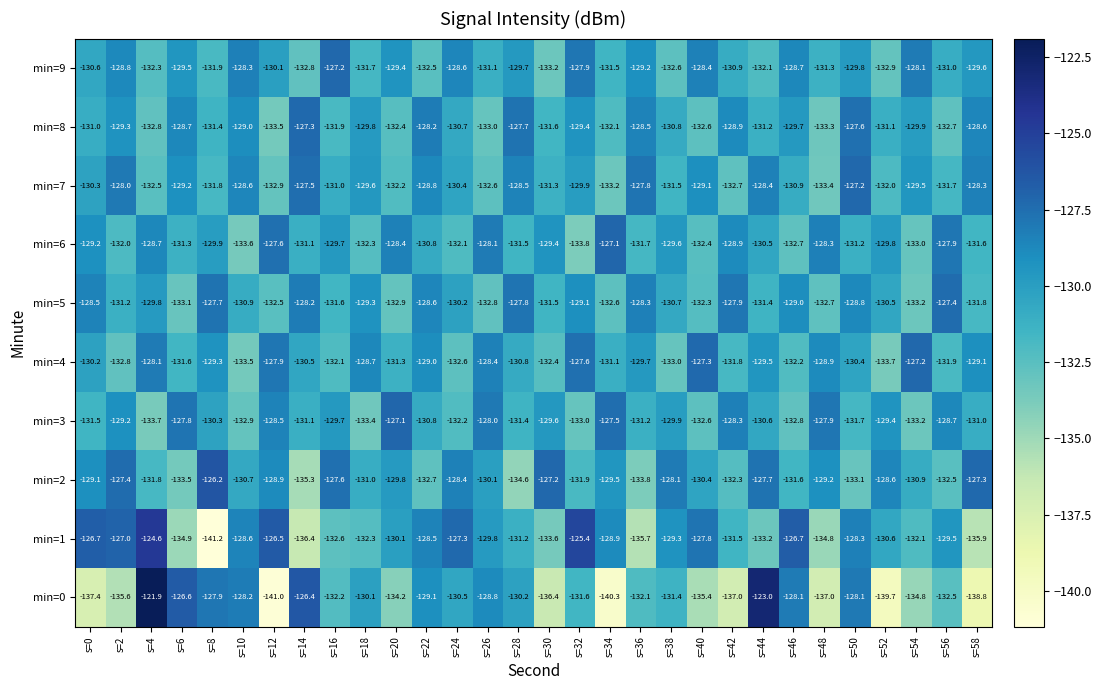

What is the sum of the min=5 values at s=26 and s=16?

-264.4